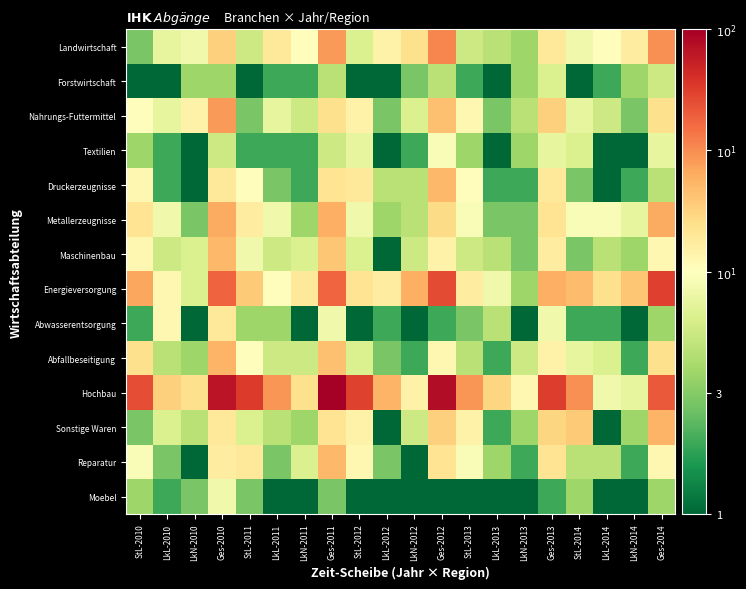

Reading left to right, transcribe all the data shown in this chart.

Landwirtschaft: StL-2010=3	LkL-2010=8	LkN-2010=9	Ges-2010=20	StL-2011=6	LkL-2011=15	LkN-2011=11	Ges-2011=32	StL-2012=7	LkL-2012=13	LkN-2012=17	Ges-2012=37	StL-2013=6	LkL-2013=5	LkN-2013=4	Ges-2013=15	StL-2014=9	LkL-2014=11	LkN-2014=14	Ges-2014=34
Forstwirtschaft: StL-2010=1	LkL-2010=1	LkN-2010=4	Ges-2010=4	StL-2011=1	LkL-2011=2	LkN-2011=2	Ges-2011=5	StL-2012=1	LkL-2012=1	LkN-2012=3	Ges-2012=5	StL-2013=2	LkL-2013=1	LkN-2013=4	Ges-2013=7	StL-2014=1	LkL-2014=2	LkN-2014=4	Ges-2014=6
Nahrungs-Futtermittel: StL-2010=11	LkL-2010=8	LkN-2010=13	Ges-2010=32	StL-2011=3	LkL-2011=8	LkN-2011=6	Ges-2011=17	StL-2012=13	LkL-2012=3	LkN-2012=7	Ges-2012=23	StL-2013=12	LkL-2013=3	LkN-2013=5	Ges-2013=20	StL-2014=8	LkL-2014=6	LkN-2014=3	Ges-2014=17
Textilien: StL-2010=4	LkL-2010=2	LkN-2010=1	Ges-2010=6	StL-2011=2	LkL-2011=2	LkN-2011=2	Ges-2011=6	StL-2012=8	LkL-2012=1	LkN-2012=2	Ges-2012=10	StL-2013=4	LkL-2013=1	LkN-2013=4	Ges-2013=8	StL-2014=7	LkL-2014=1	LkN-2014=1	Ges-2014=8
Druckerzeugnisse: StL-2010=12	LkL-2010=2	LkN-2010=1	Ges-2010=15	StL-2011=11	LkL-2011=3	LkN-2011=2	Ges-2011=16	StL-2012=15	LkL-2012=5	LkN-2012=5	Ges-2012=25	StL-2013=11	LkL-2013=2	LkN-2013=2	Ges-2013=15	StL-2014=3	LkL-2014=1	LkN-2014=2	Ges-2014=5
Metallerzeugnisse: StL-2010=16	LkL-2010=9	LkN-2010=3	Ges-2010=28	StL-2011=14	LkL-2011=9	LkN-2011=4	Ges-2011=27	StL-2012=9	LkL-2012=4	LkN-2012=5	Ges-2012=18	StL-2013=10	LkL-2013=3	LkN-2013=3	Ges-2013=16	StL-2014=10	LkL-2014=10	LkN-2014=8	Ges-2014=28
Maschinenbau: StL-2010=12	LkL-2010=6	LkN-2010=7	Ges-2010=25	StL-2011=9	LkL-2011=6	LkN-2011=7	Ges-2011=22	StL-2012=7	LkL-2012=1	LkN-2012=6	Ges-2012=13	StL-2013=6	LkL-2013=5	LkN-2013=3	Ges-2013=14	StL-2014=3	LkL-2014=5	LkN-2014=4	Ges-2014=12
Energieversorgung: StL-2010=29	LkL-2010=12	LkN-2010=7	Ges-2010=48	StL-2011=21	LkL-2011=11	LkN-2011=15	Ges-2011=47	StL-2012=16	LkL-2012=14	LkN-2012=27	Ges-2012=57	StL-2013=14	LkL-2013=9	LkN-2013=4	Ges-2013=27	StL-2014=24	LkL-2014=17	LkN-2014=22	Ges-2014=63
Abwasserentsorgung: StL-2010=2	LkL-2010=12	LkN-2010=1	Ges-2010=15	StL-2011=4	LkL-2011=4	LkN-2011=1	Ges-2011=9	StL-2012=1	LkL-2012=2	LkN-2012=1	Ges-2012=2	StL-2013=3	LkL-2013=5	LkN-2013=1	Ges-2013=9	StL-2014=2	LkL-2014=2	LkN-2014=1	Ges-2014=4
Abfallbeseitigung: StL-2010=17	LkL-2010=5	LkN-2010=4	Ges-2010=26	StL-2011=11	LkL-2011=6	LkN-2011=6	Ges-2011=23	StL-2012=7	LkL-2012=3	LkN-2012=2	Ges-2012=12	StL-2013=5	LkL-2013=2	LkN-2013=6	Ges-2013=13	StL-2014=8	LkL-2014=7	LkN-2014=2	Ges-2014=17
Hochbau: StL-2010=56	LkL-2010=20	LkN-2010=17	Ges-2010=93	StL-2011=65	LkL-2011=33	LkN-2011=17	Ges-2011=115	StL-2012=62	LkL-2012=26	LkN-2012=13	Ges-2012=101	StL-2013=33	LkL-2013=19	LkN-2013=12	Ges-2013=64	StL-2014=34	LkL-2014=9	LkN-2014=8	Ges-2014=51
Sonstige Waren: StL-2010=3	LkL-2010=7	LkN-2010=5	Ges-2010=15	StL-2011=7	LkL-2011=5	LkN-2011=4	Ges-2011=16	StL-2012=13	LkL-2012=1	LkN-2012=6	Ges-2012=20	StL-2013=13	LkL-2013=2	LkN-2013=4	Ges-2013=19	StL-2014=21	LkL-2014=1	LkN-2014=4	Ges-2014=26
Reparatur: StL-2010=10	LkL-2010=3	LkN-2010=1	Ges-2010=14	StL-2011=15	LkL-2011=3	LkN-2011=7	Ges-2011=25	StL-2012=12	LkL-2012=3	LkN-2012=1	Ges-2012=16	StL-2013=10	LkL-2013=4	LkN-2013=2	Ges-2013=16	StL-2014=5	LkL-2014=5	LkN-2014=2	Ges-2014=12
Moebel: StL-2010=4	LkL-2010=2	LkN-2010=3	Ges-2010=9	StL-2011=3	LkL-2011=1	LkN-2011=1	Ges-2011=3	StL-2012=1	LkL-2012=1	LkN-2012=1	Ges-2012=1	StL-2013=1	LkL-2013=1	LkN-2013=1	Ges-2013=2	StL-2014=4	LkL-2014=1	LkN-2014=1	Ges-2014=4